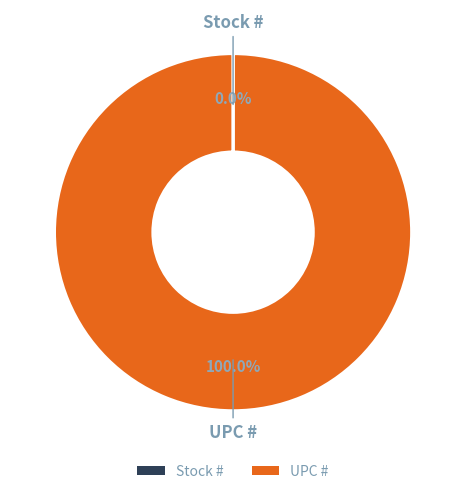

Which category accounts for the majority?

UPC #